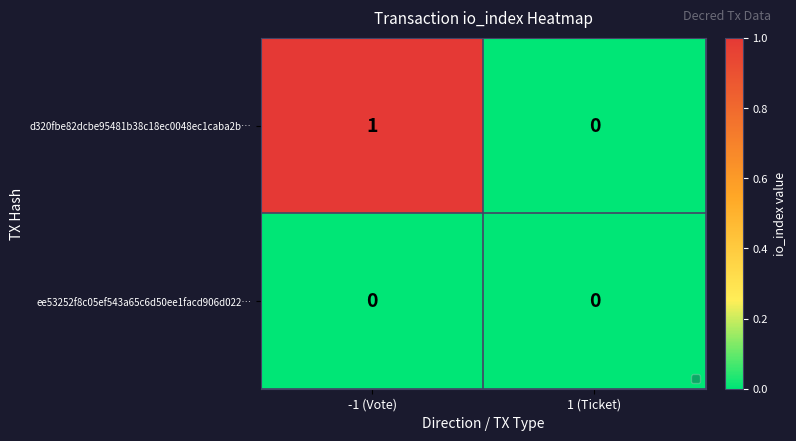

Which category has the lowest value in the d320fbe82dcbe95481b38c18ec0048ec1caba2b… series?

1 (Ticket)